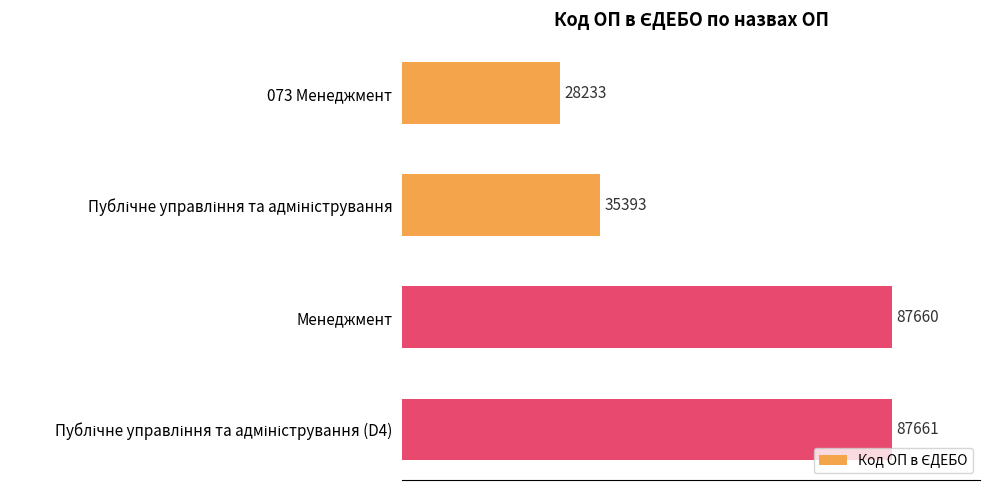

True or false: the data shows 28233 at 073 Менеджмент.

True